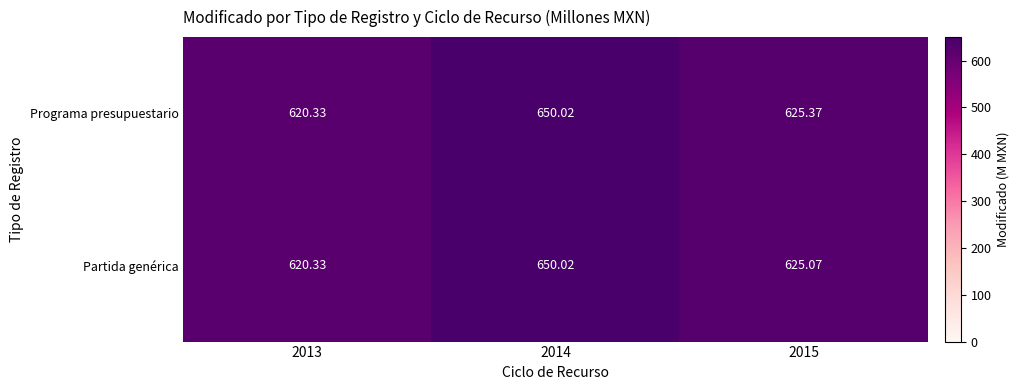

What is the total value across all series at 2014?

1300.0